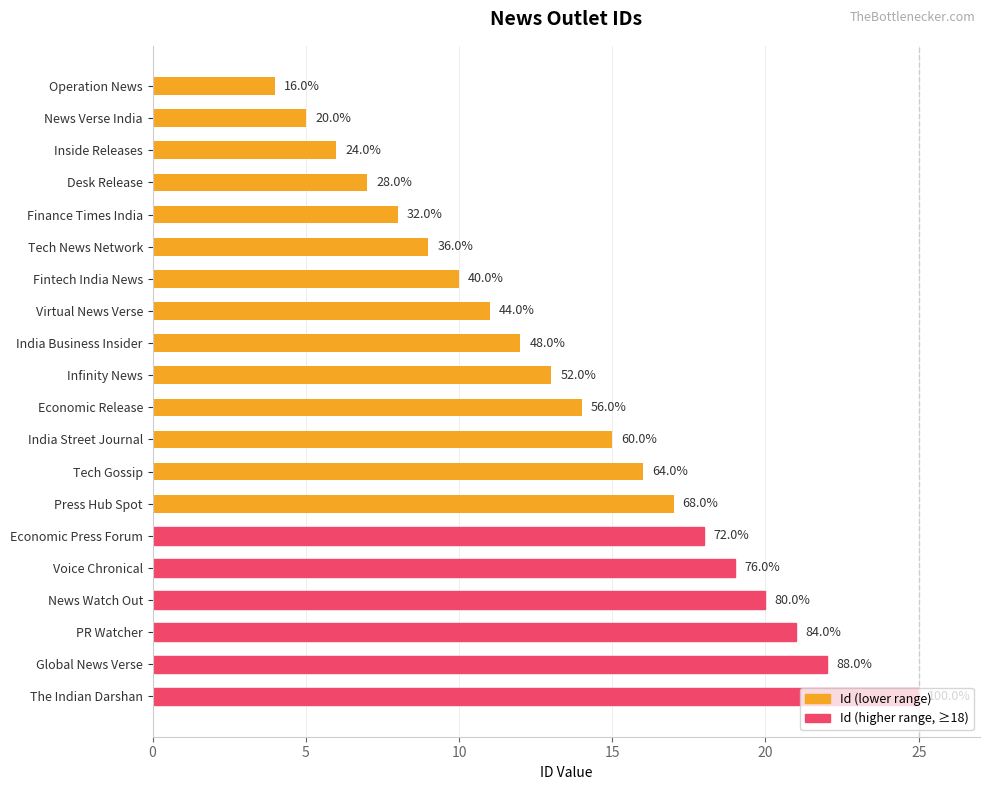

What is the greatest value displayed?

25